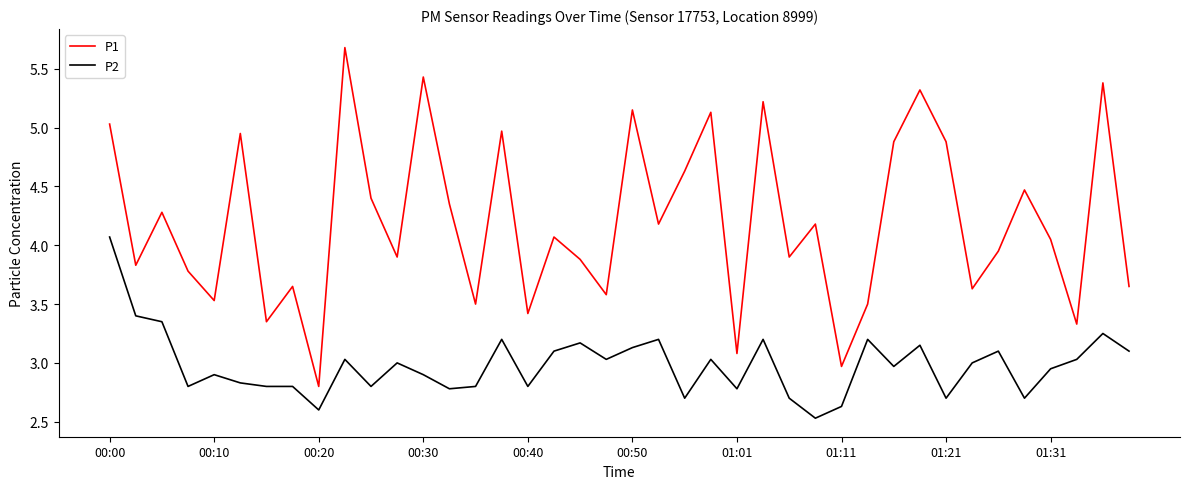

True or false: P2 and P1 cross at least once.

False